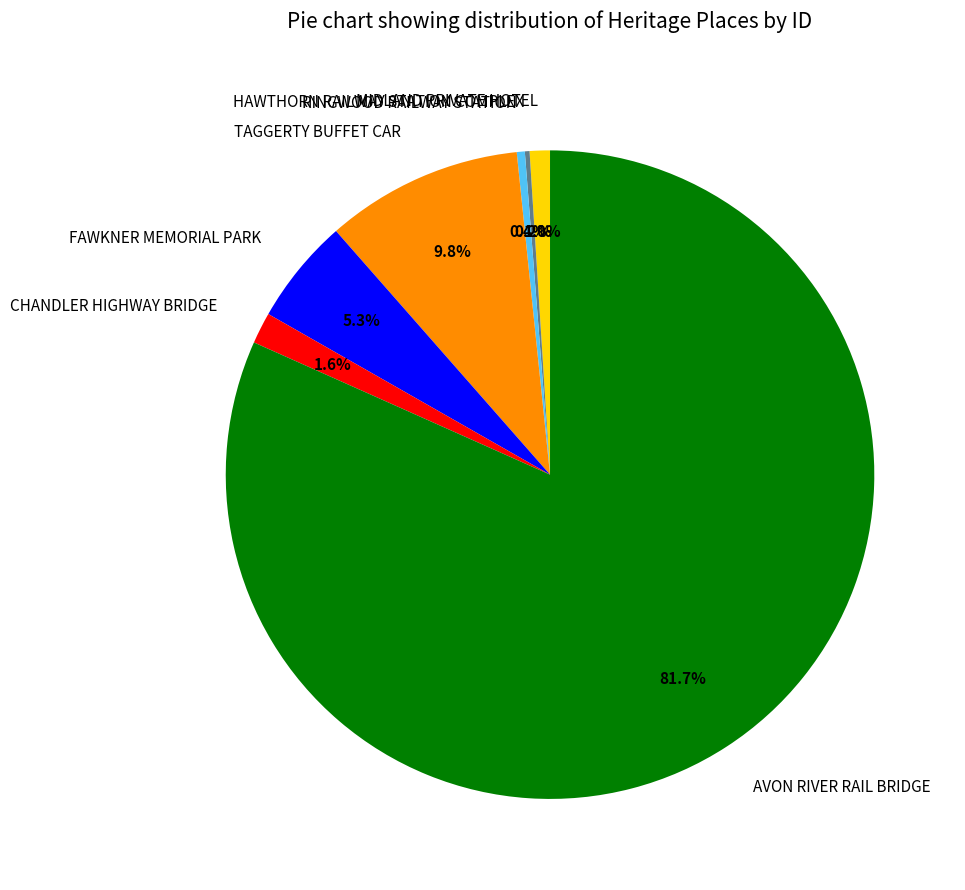

Between RINGWOOD RAILWAY STATION and CHANDLER HIGHWAY BRIDGE, which is larger?

CHANDLER HIGHWAY BRIDGE